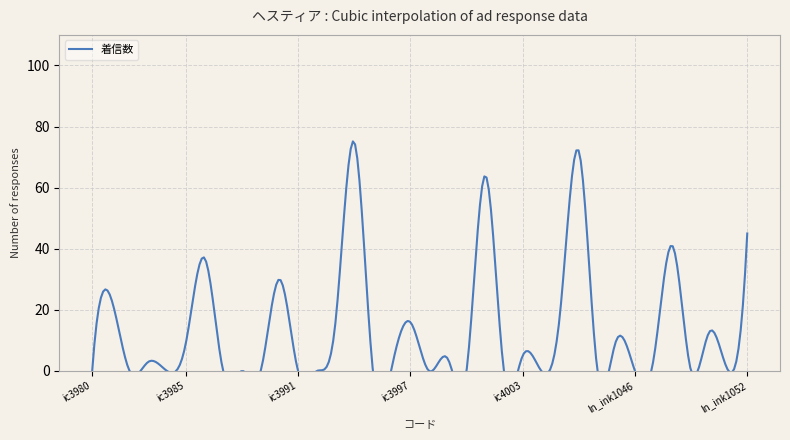

True or false: 着信数 and ユニーク数 intersect in this chart.

False